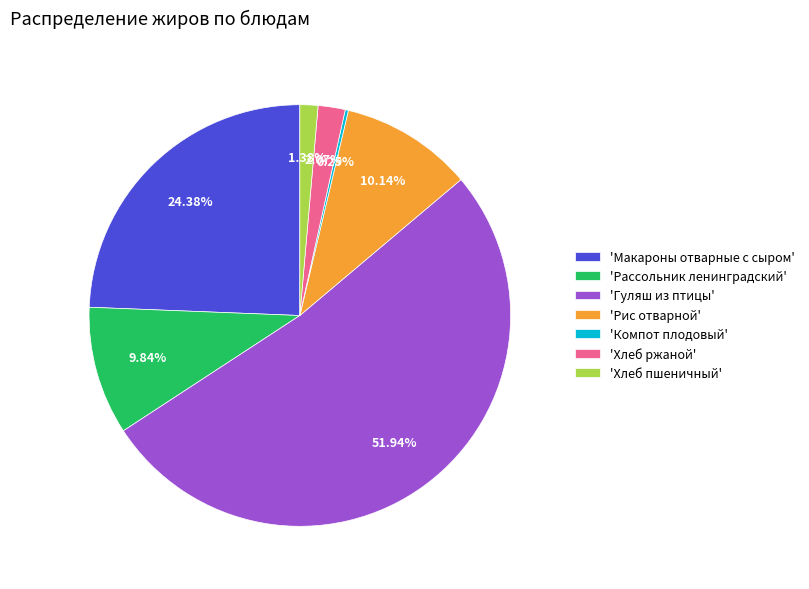

Which category has the biggest portion of the pie?

'Гуляш из птицы'